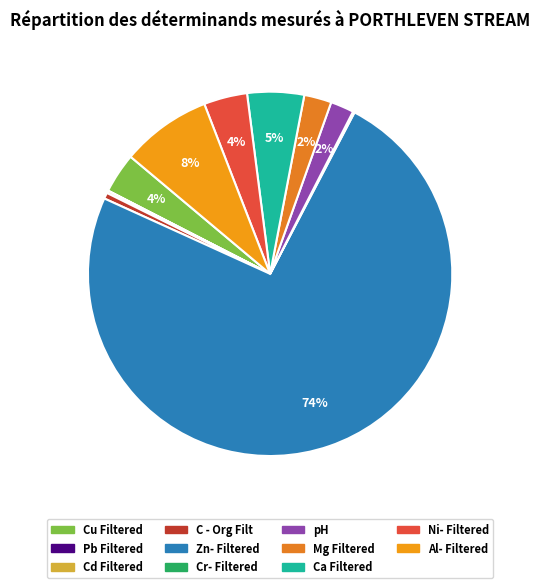

What is the smallest slice in the pie chart?

Pb Filtered